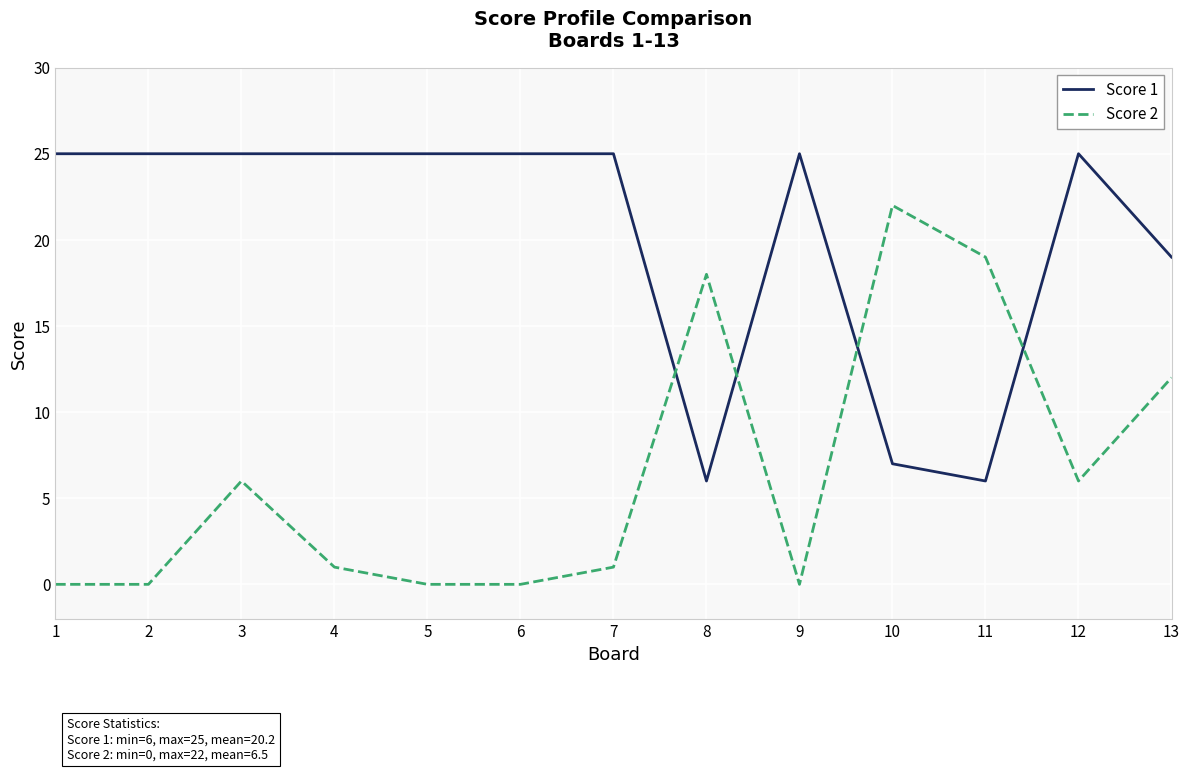

List the series in order of their peak value, highest first.

Score 1, Score 2